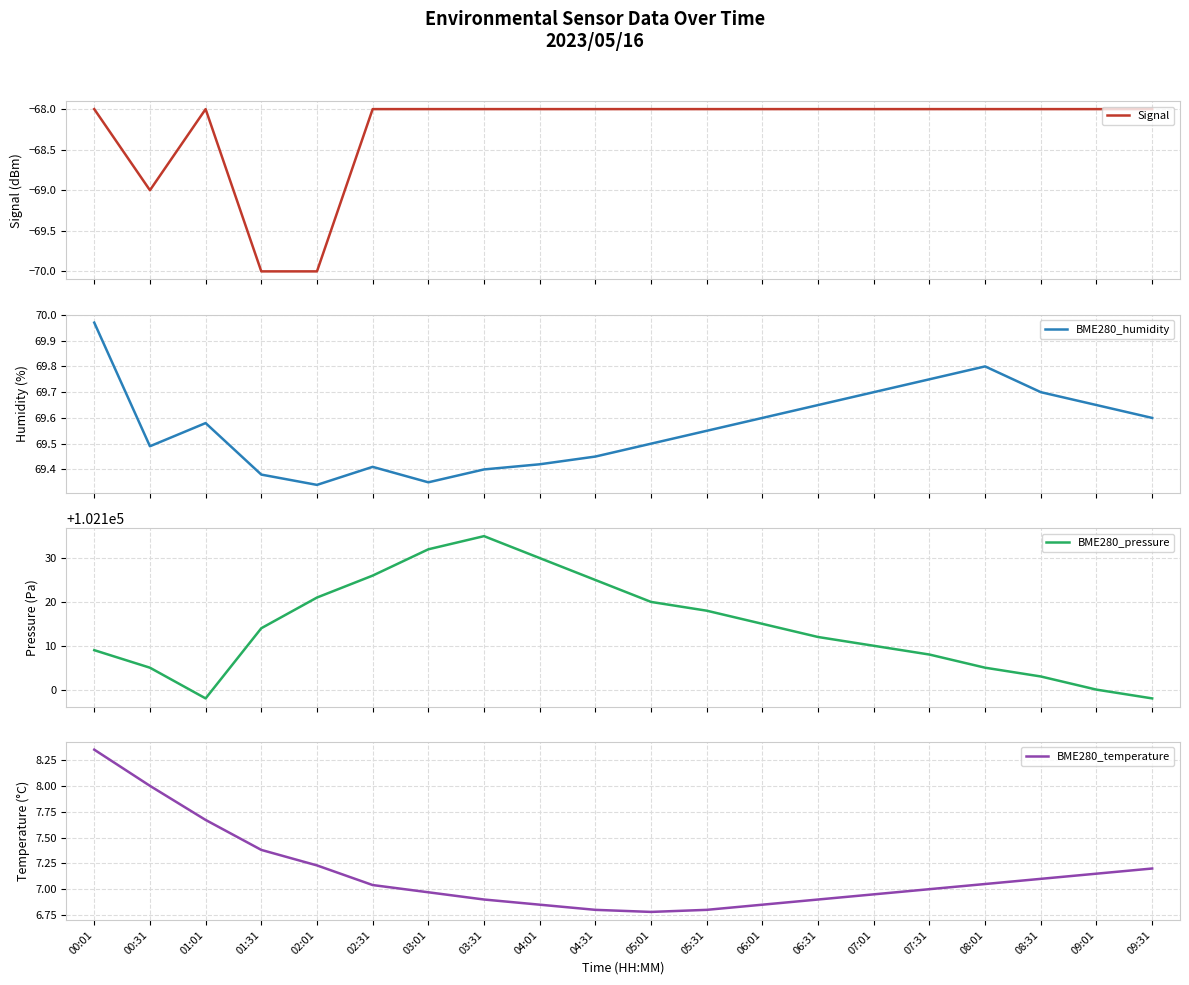

What is the sum of the BME280_pressure values at 09:31 and 02:01?

204219.0